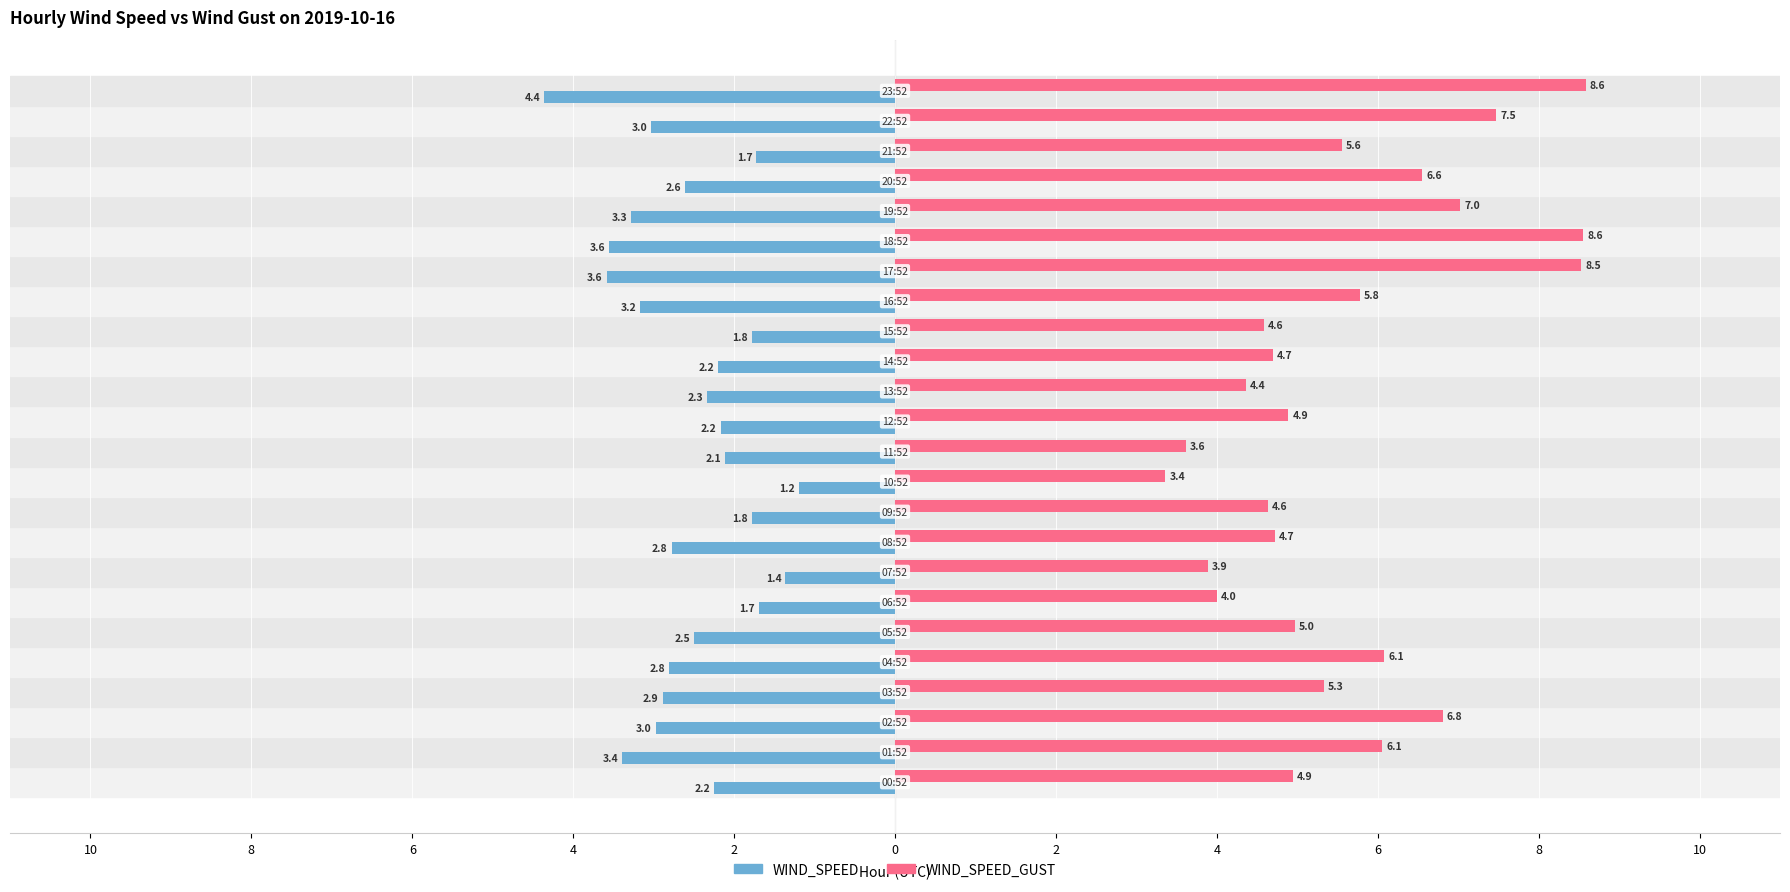

What are all the series names shown in the legend?

WIND_SPEED, WIND_SPEED_GUST